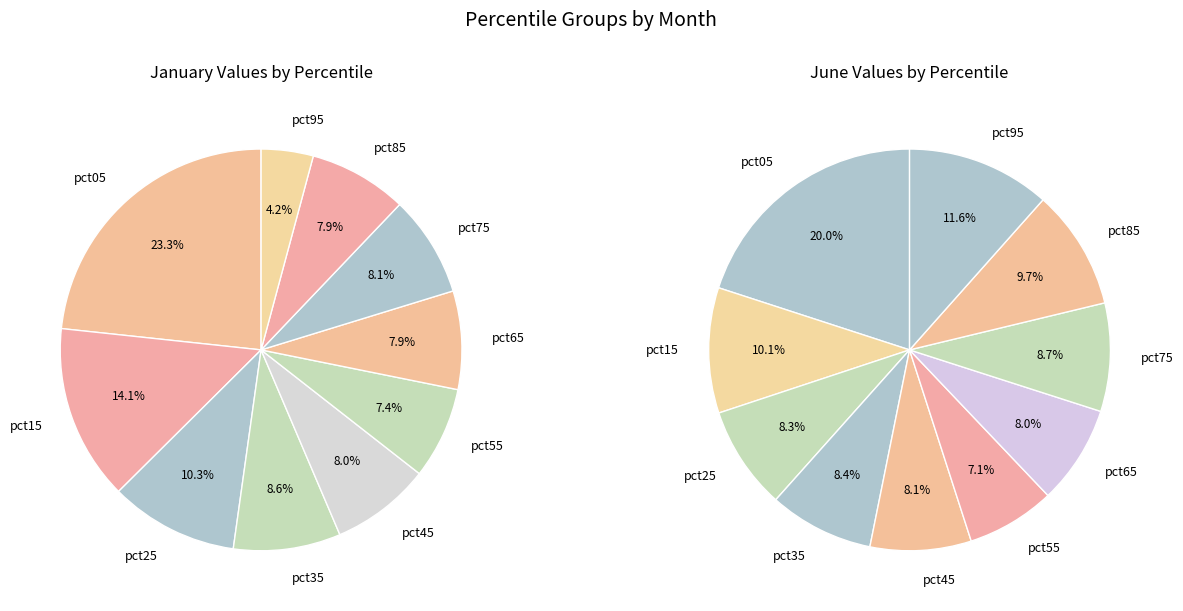

Which series has the largest range (max minus min)?

jan_values